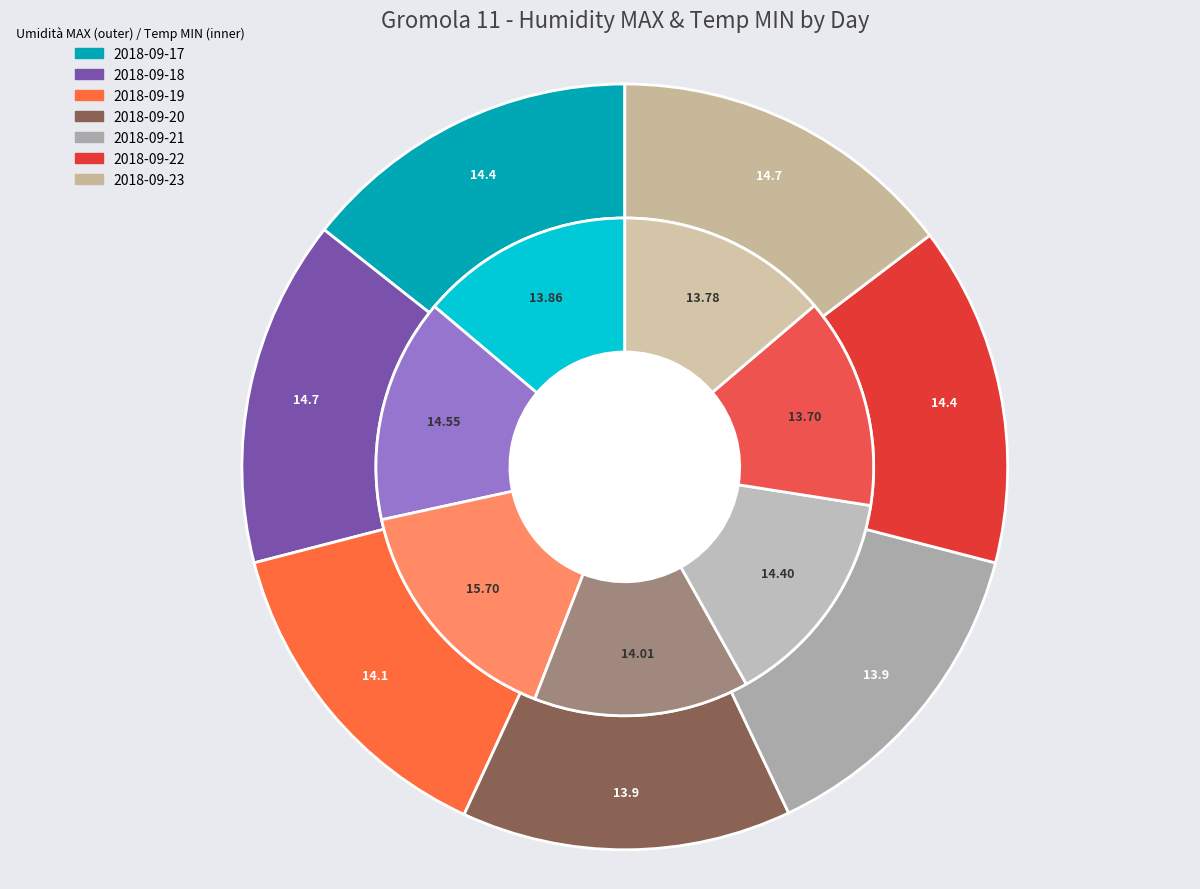

What is the smallest slice in the pie chart?

2018-09-22